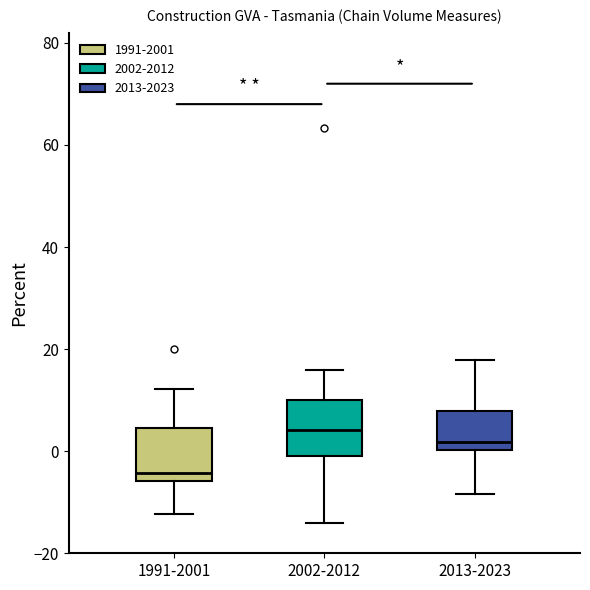

Reading left to right, transcribe this box plot: for each box, give where its median line is, the range the box spans, and where its two whiskers end, as read against the y-axis. The values are not printed on the chart, so give them approximately, as read against the axis.

1991-2001: median -4, box -6 to 4, whiskers -12 to 12
2002-2012: median 4, box 0 to 10, whiskers -14 to 16
2013-2023: median 2, box 0 to 8, whiskers -8 to 18